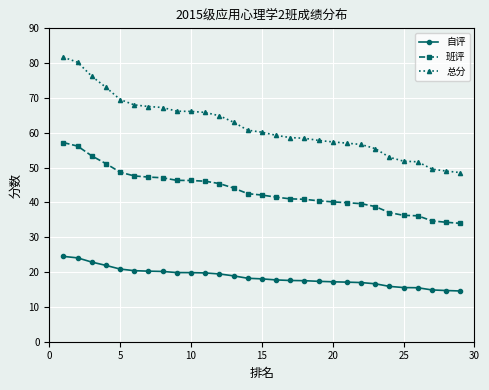

What is the highest value of the 班评 series?

57.2